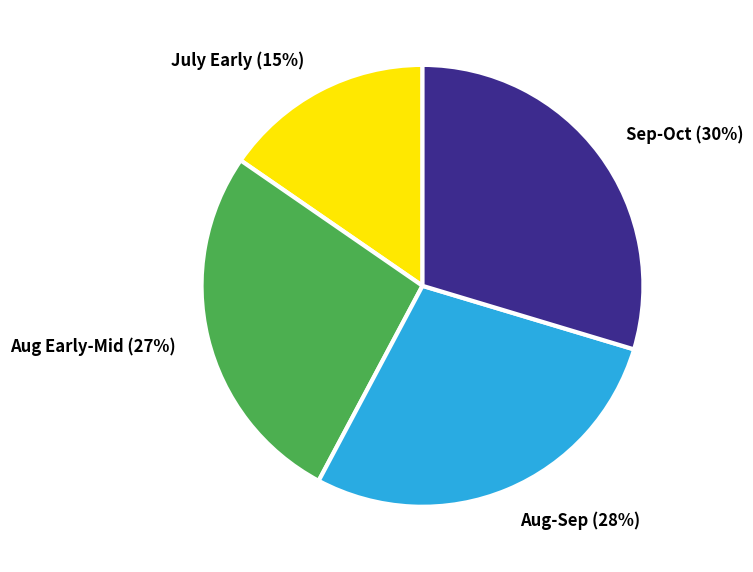

To the nearest percent, what is the average slice percentage?

25%